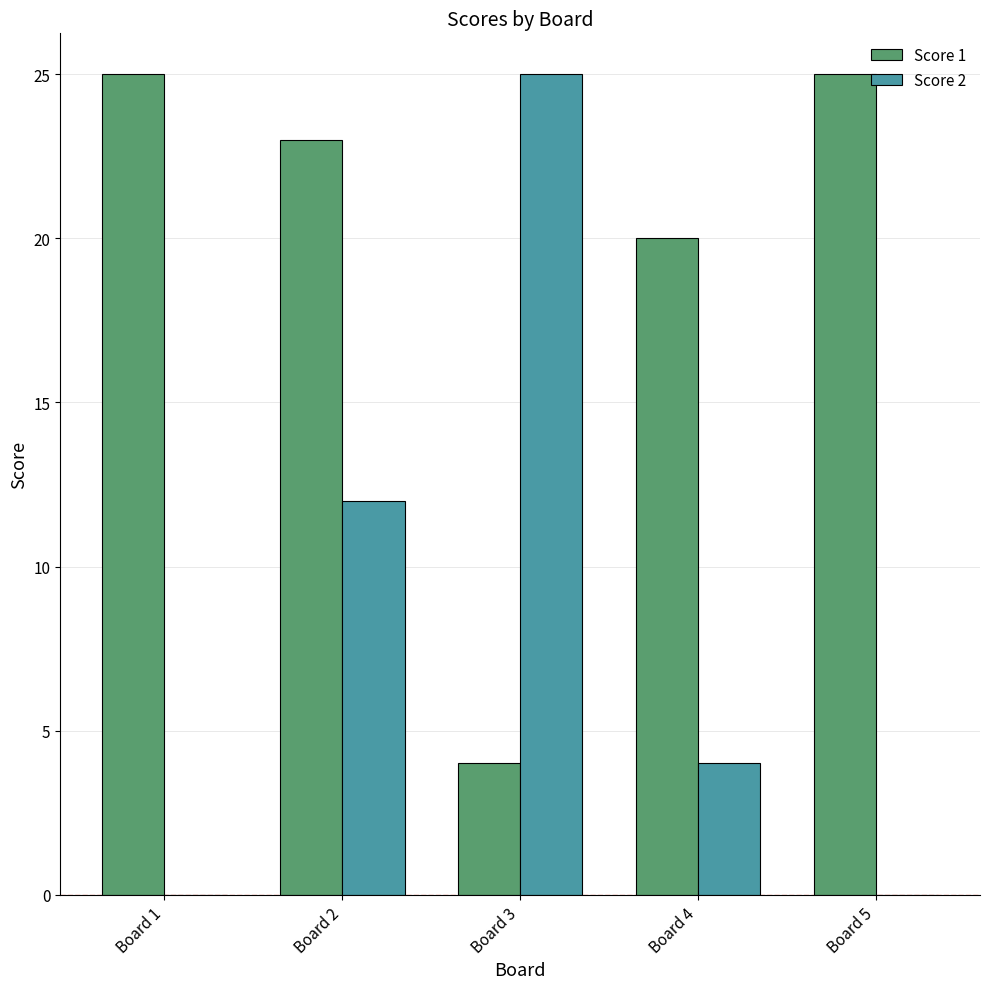

Which series has the largest range (max minus min)?

Score 2